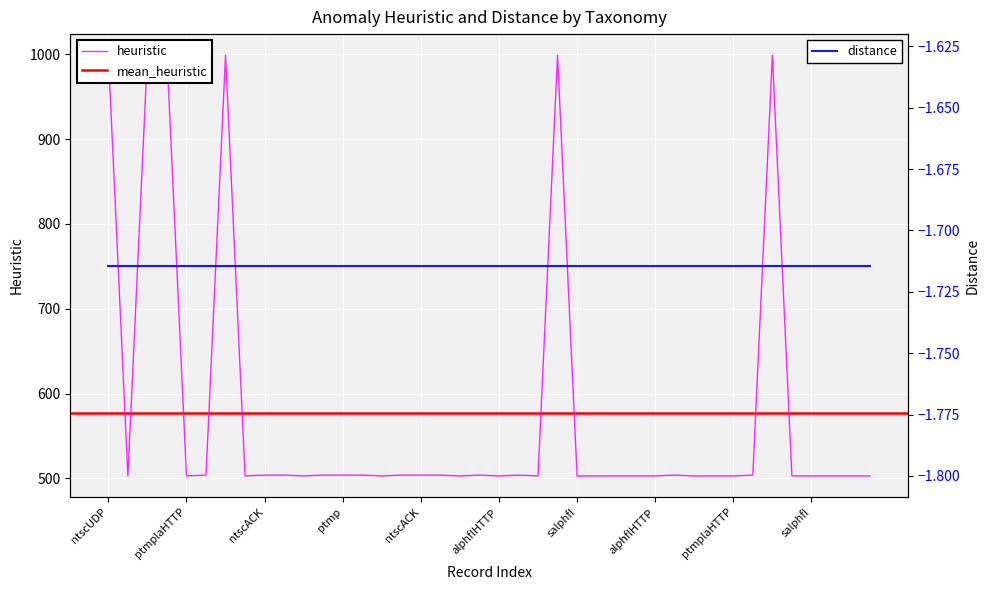

How many interior local peaks (higher than both neighbors) does the data have?

6